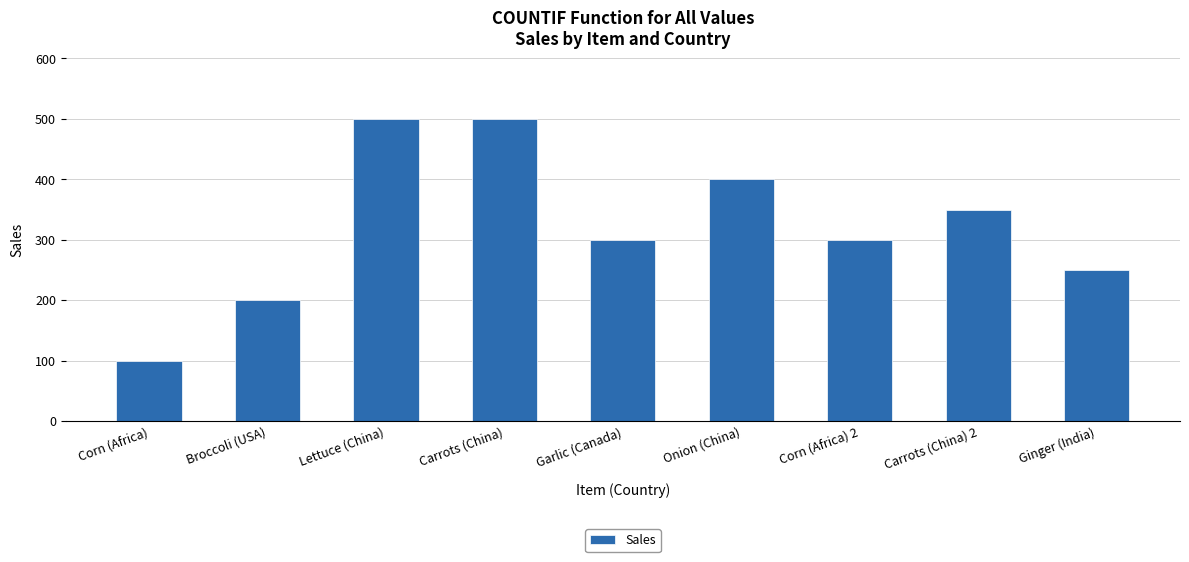

What is the smallest value displayed?

100